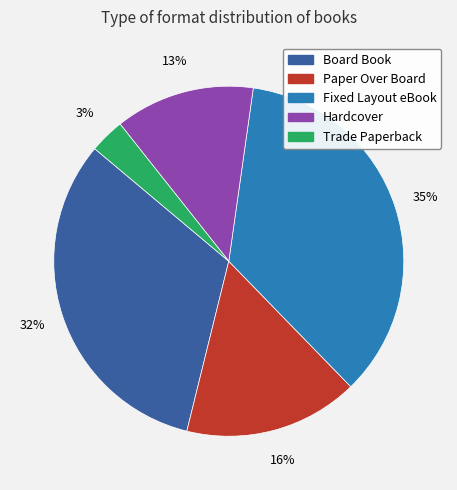

Which has a higher value, Board Book or Paper Over Board?

Board Book